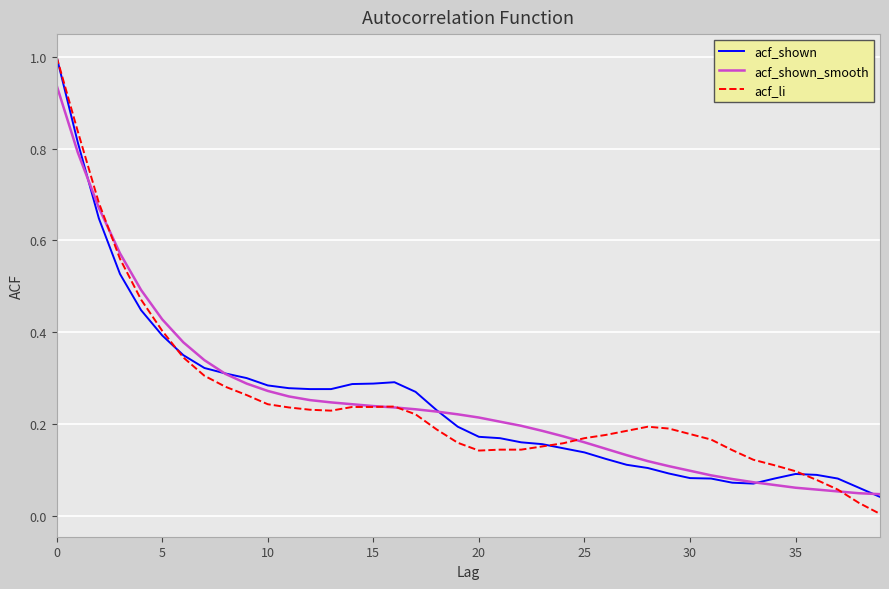

Which series has the largest range (max minus min)?

acf_li